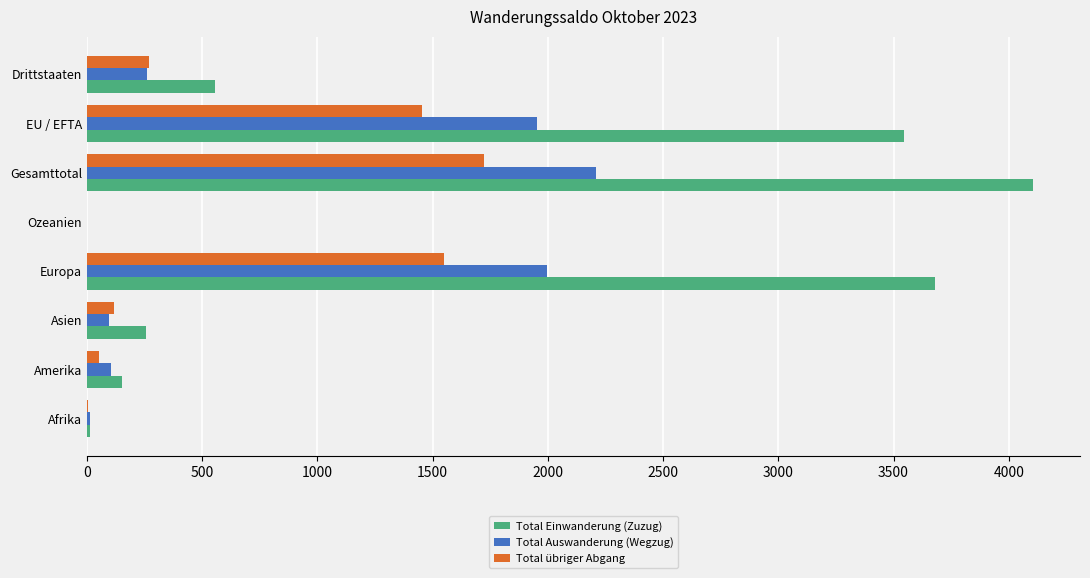

Which series changed the most between Ozeanien and Gesamttotal?

Total Einwanderung (Zuzug)